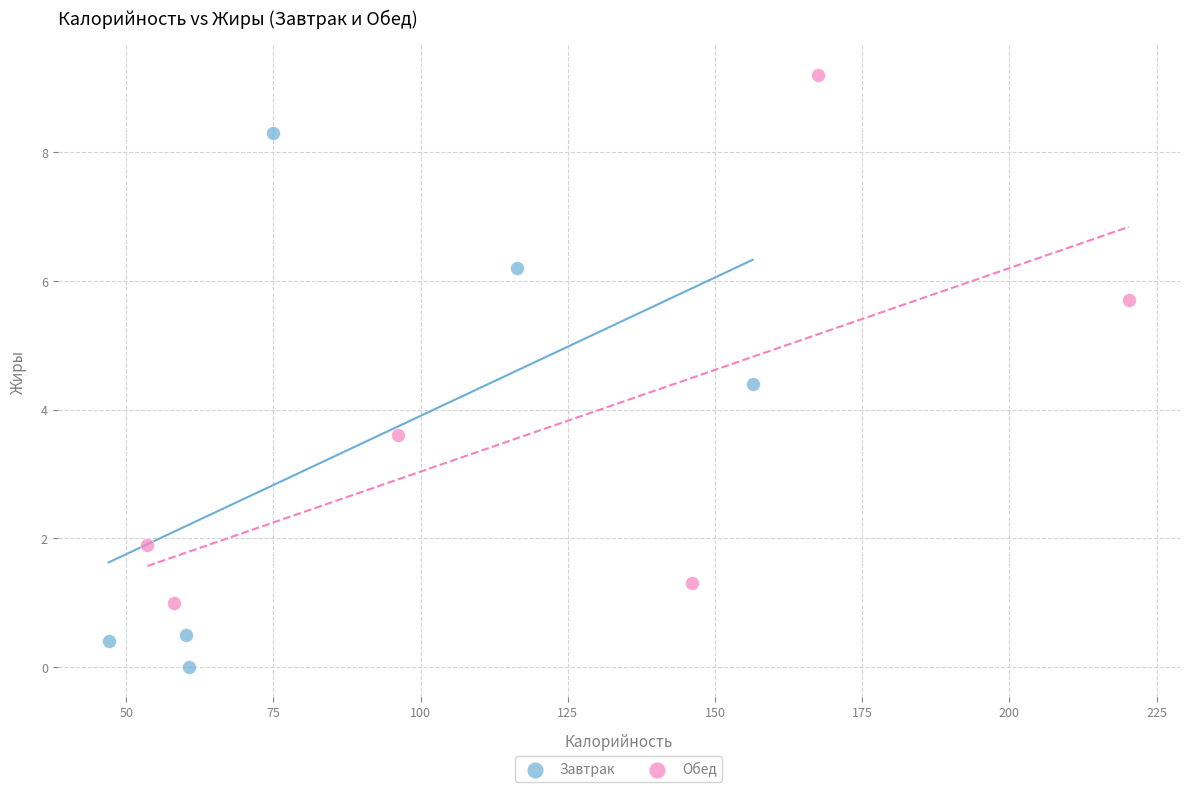

Which series has the largest Y range (max minus min)?

Завтрак